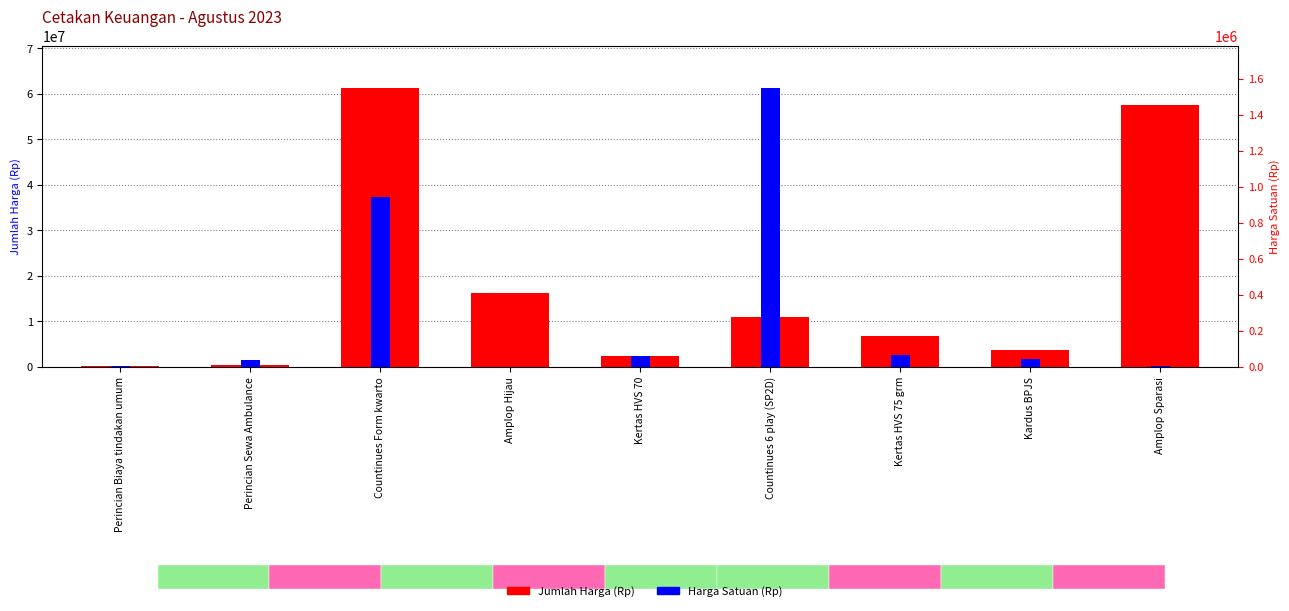

What is the difference between the maximum and minimum values in the Jumlah Harga series?

61117200